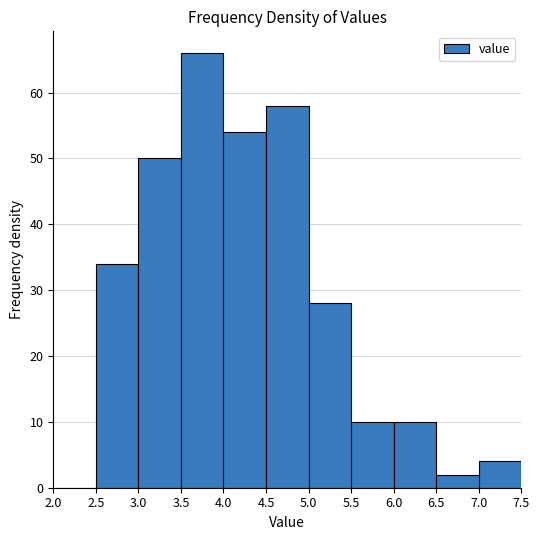

Over which range of the x-axis is the bar tallest?

3.5 to 4.0